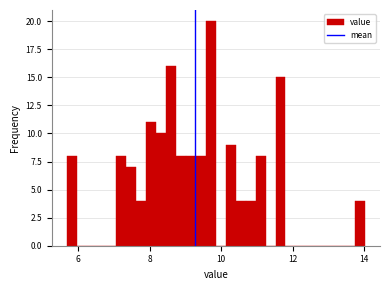

Read against the x-axis, roughly where is the centre of the tallest bar?

9.8